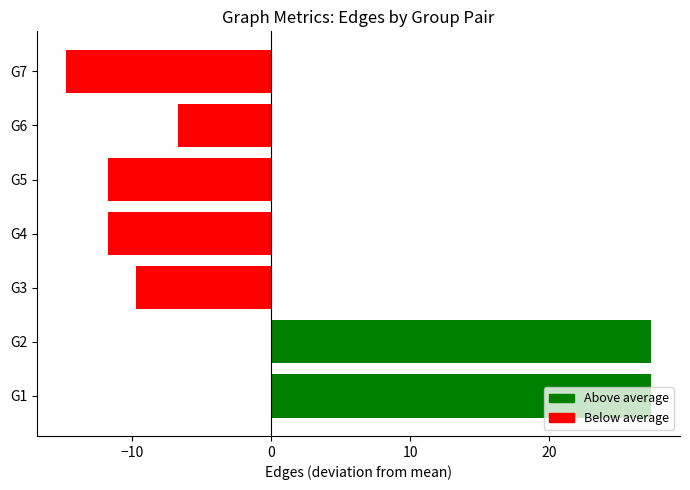

True or false: the data shows -11.4 at G6.

False